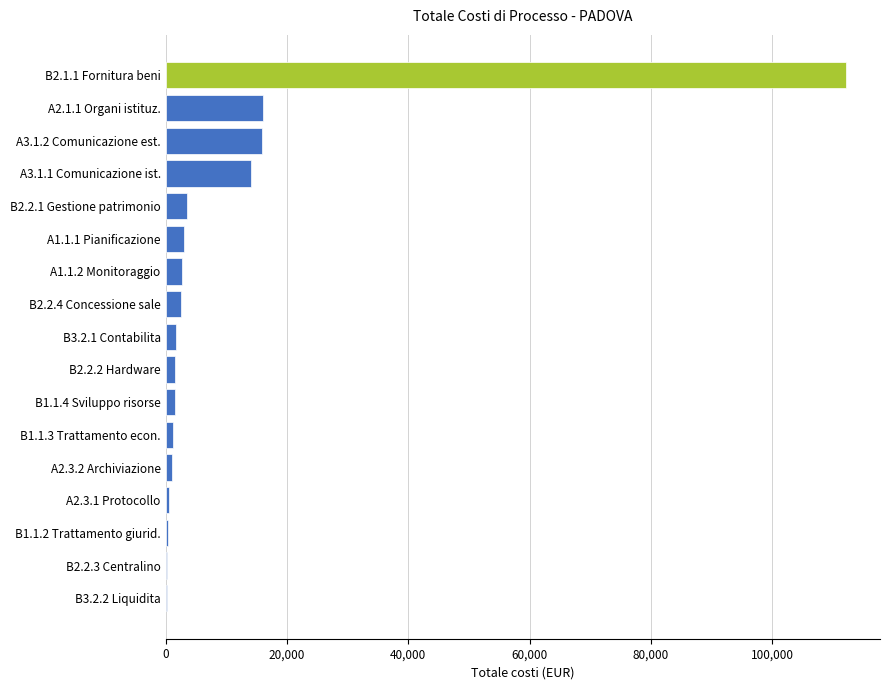

What is the sum of the values at A3.1.2 Comunicazione est. and A2.1.1 Organi istituz.?

31960.6